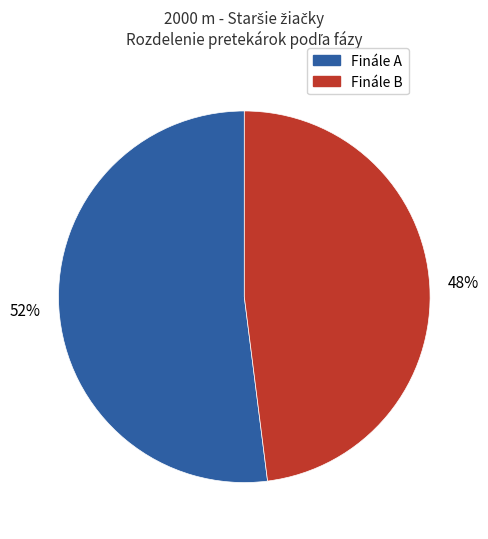

Is the sum of Finále A and Finále B greater than half?

Yes